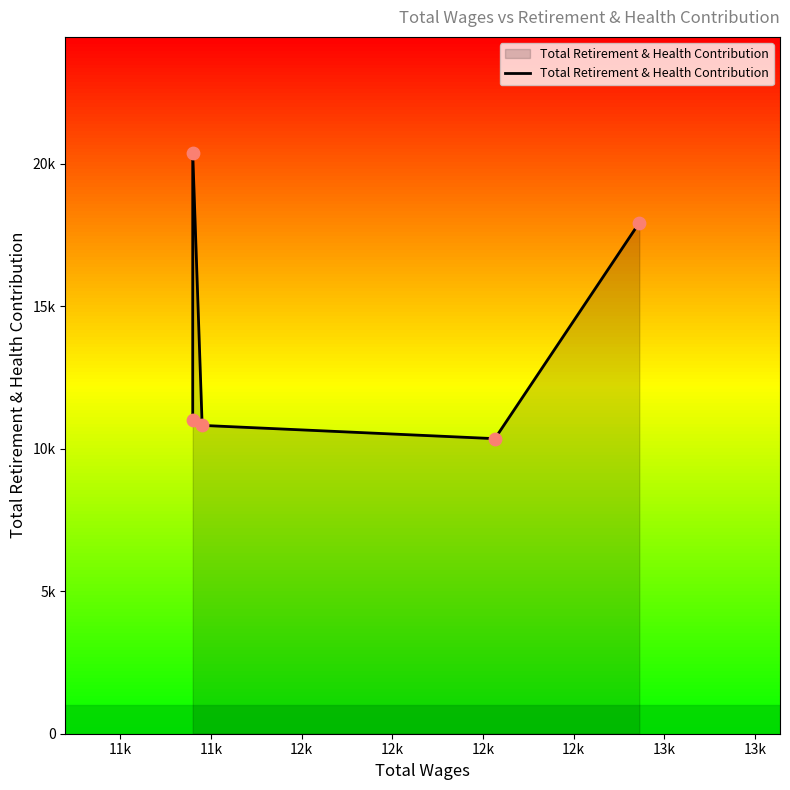

Between 11k and 12k, which is larger?

12k